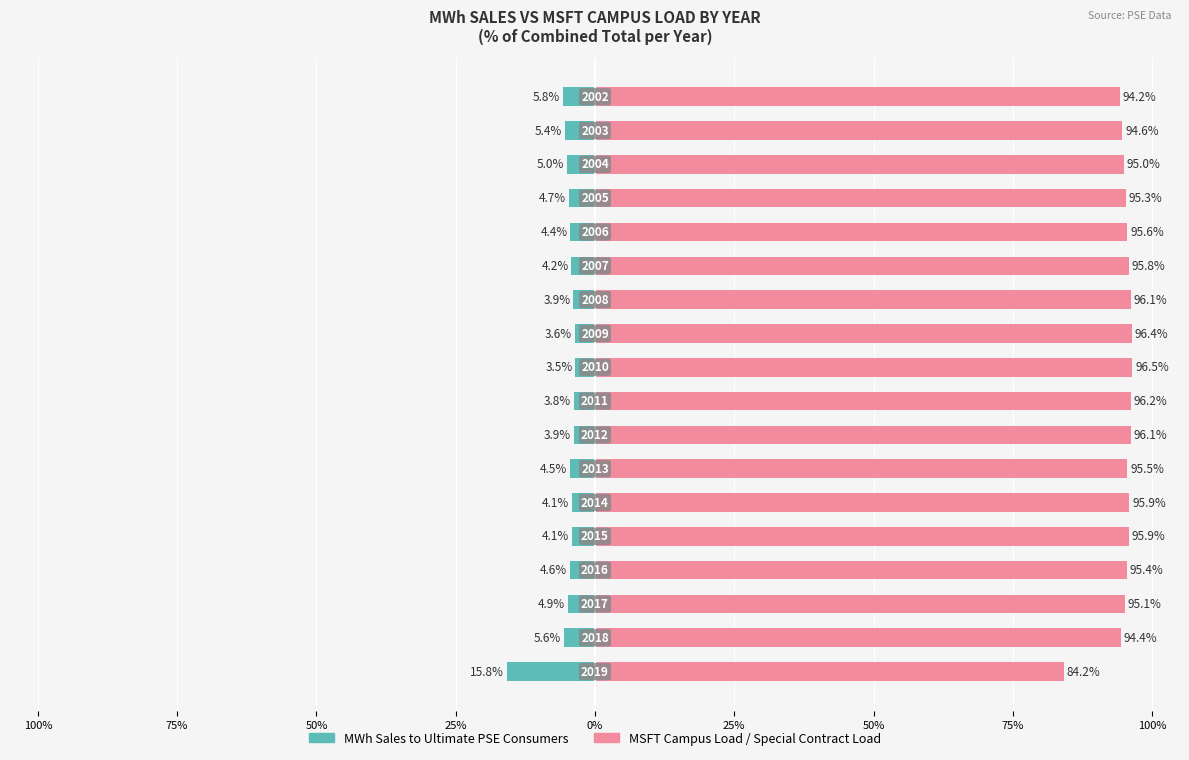

What is the highest value of the MWh Sales to Ultimate PSE Consumers series?

-3.5